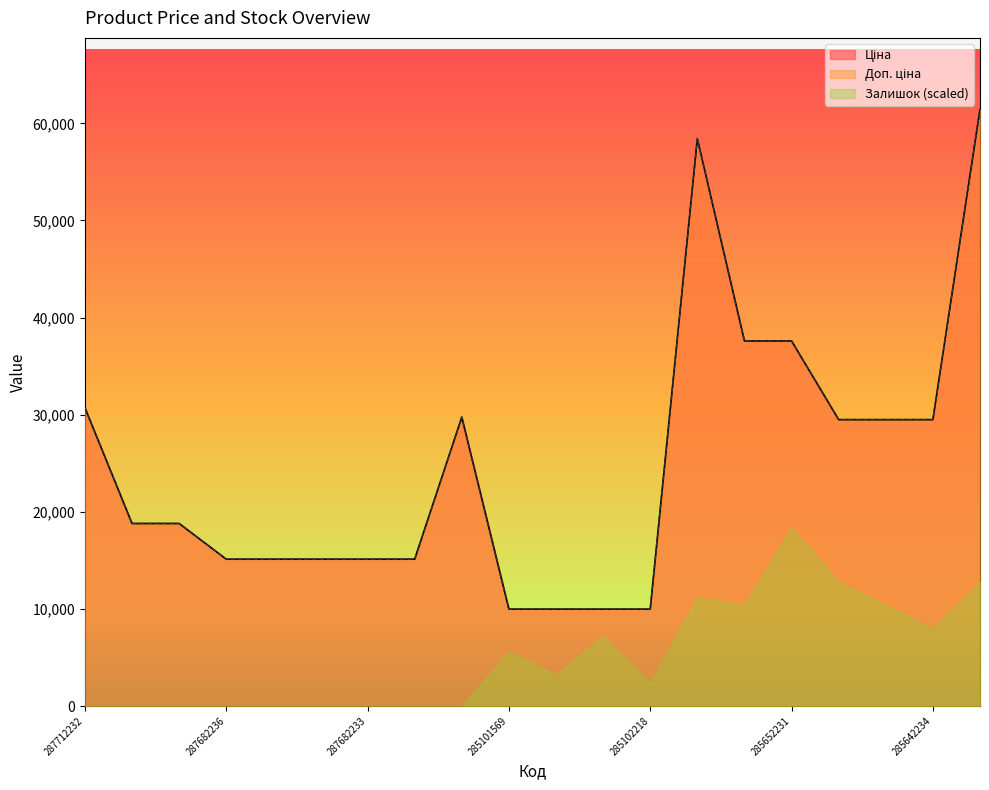

Read the Доп. ціна value at 287682234.

15120.0